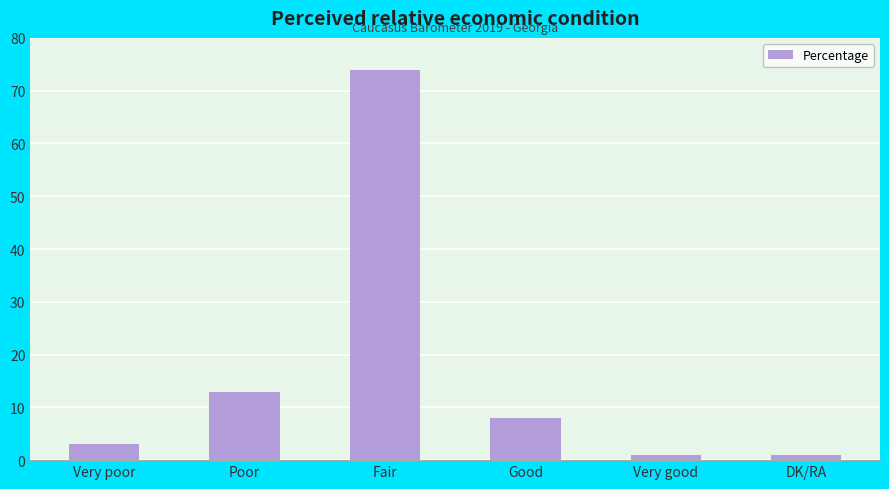

Reading left to right, transcribe all the data shown in this chart.

Very poor=3	Poor=13	Fair=74	Good=8	Very good=1	DK/RA=1